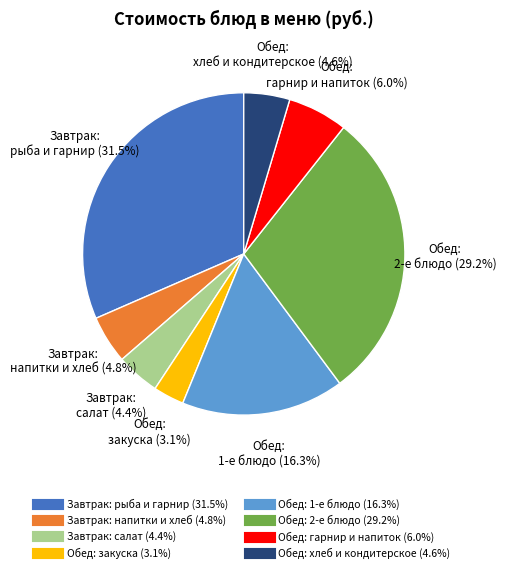

Is there a majority slice in this chart?

No